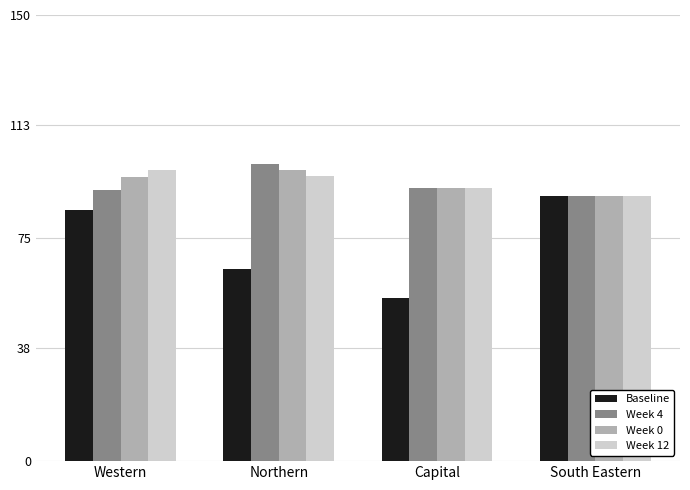

Are the bars grouped side by side (vs. stacked)?

Yes